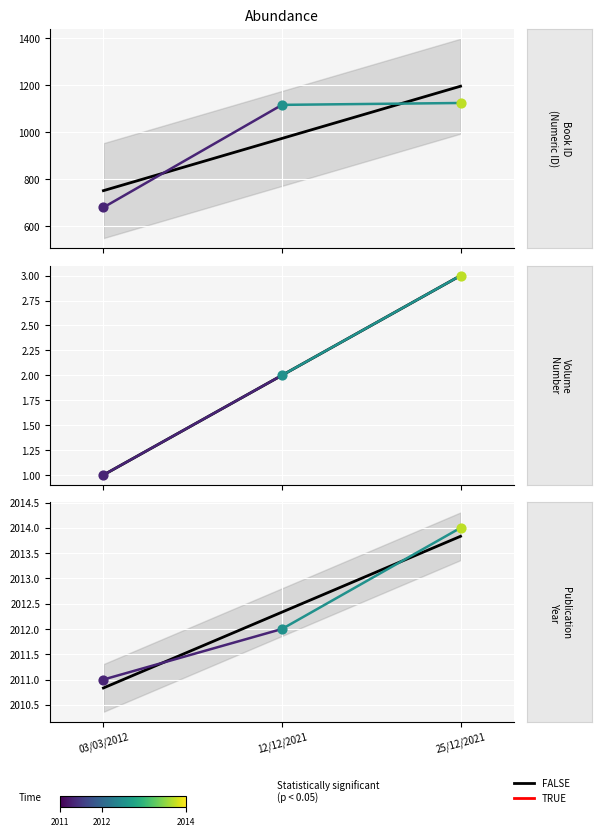

At how many categories does at least one series exceed 161?

3